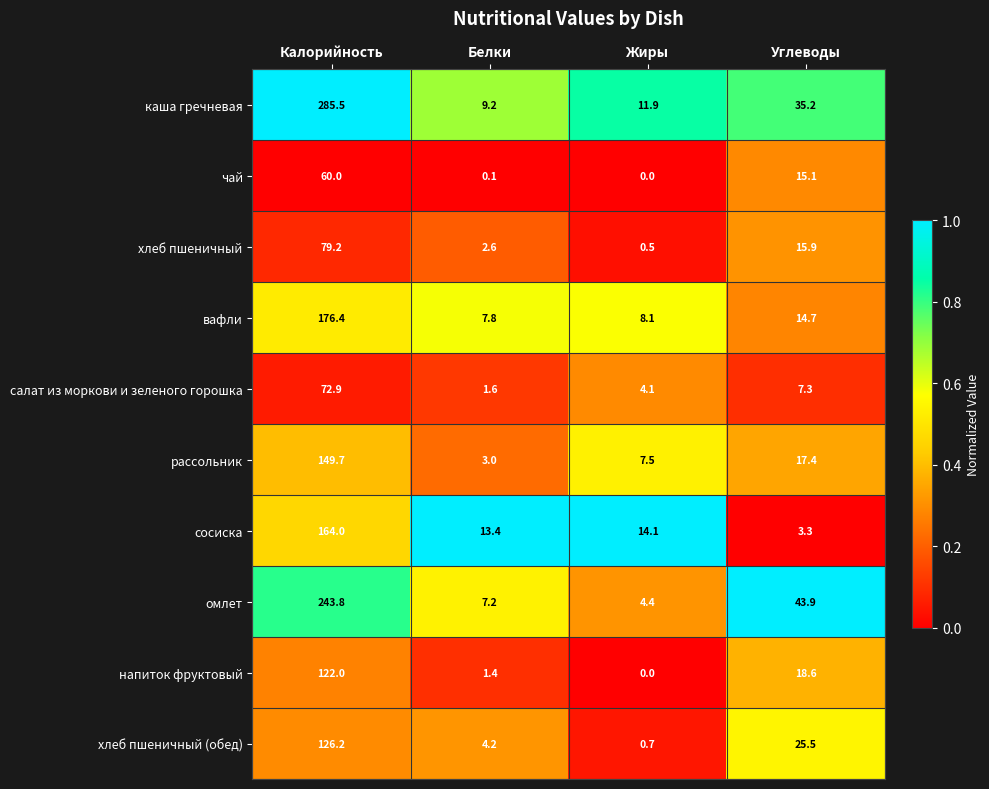

What is the difference between the highest and lowest values at Жиры?

14.1